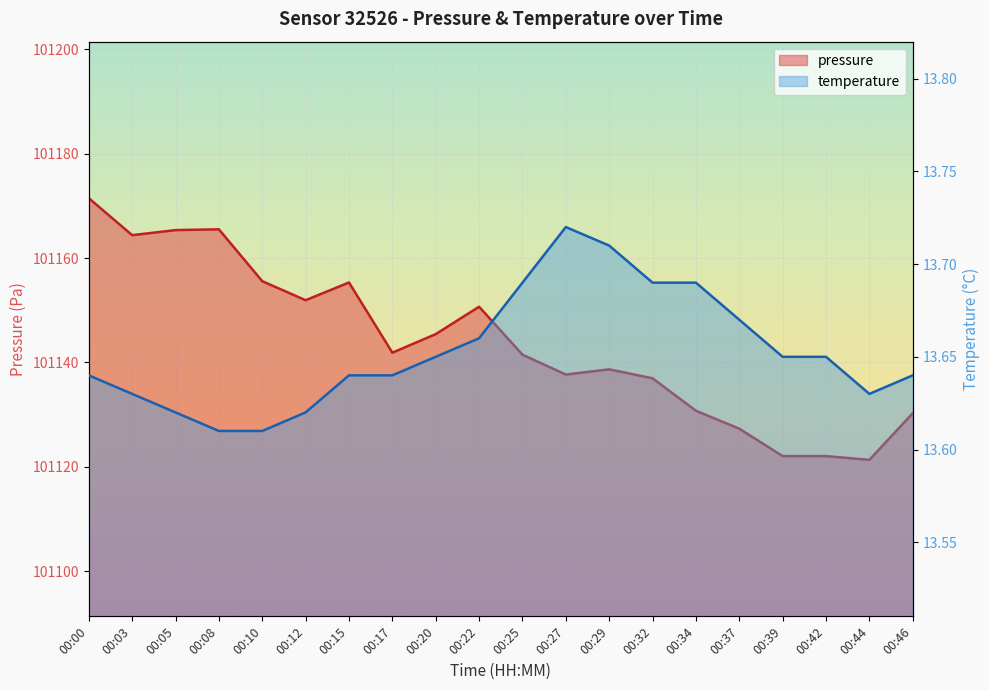

What is the sum of the pressure values at 00:25 and 00:17?

202283.4